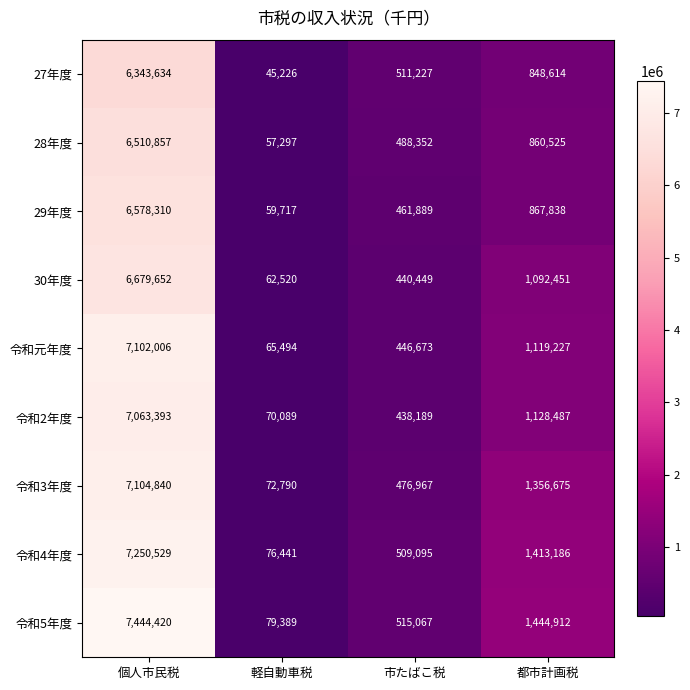

List the labels in order of 30年度 value, smallest first.

軽自動車税, 市たばこ税, 都市計画税, 個人市民税